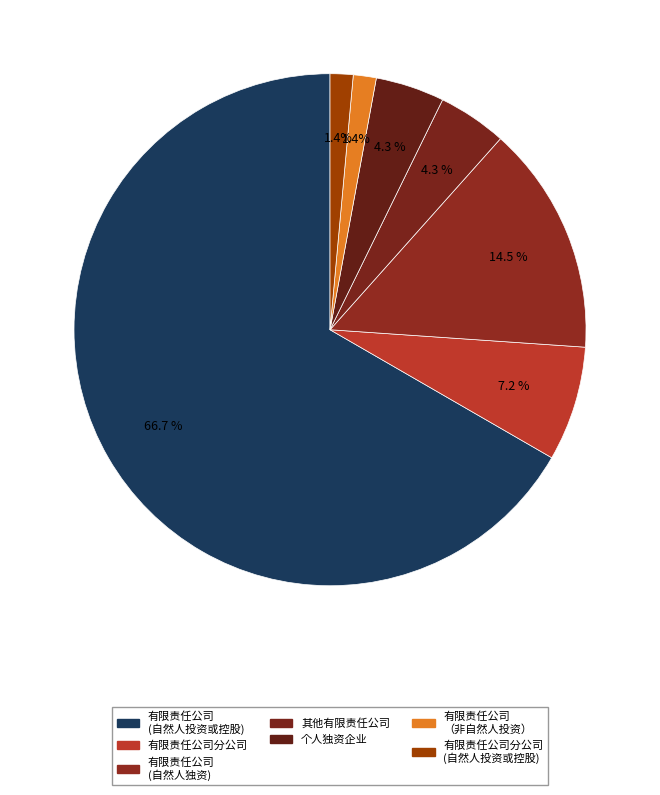

What is the largest slice in the pie chart?

有限责任公司 (自然人投资或控股)